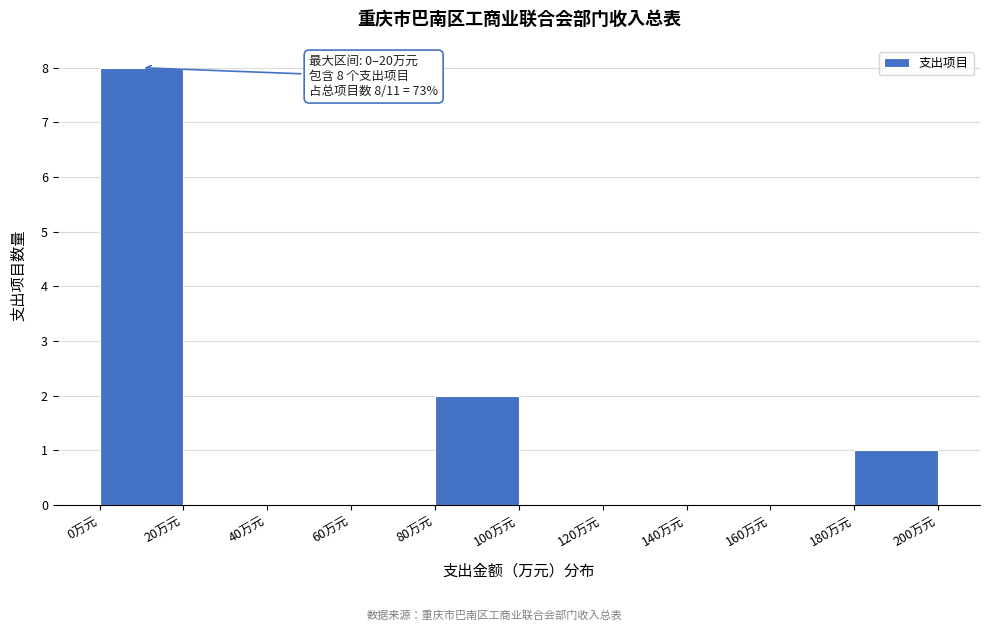

Which range on the x-axis has the tallest bar?

0 to 20